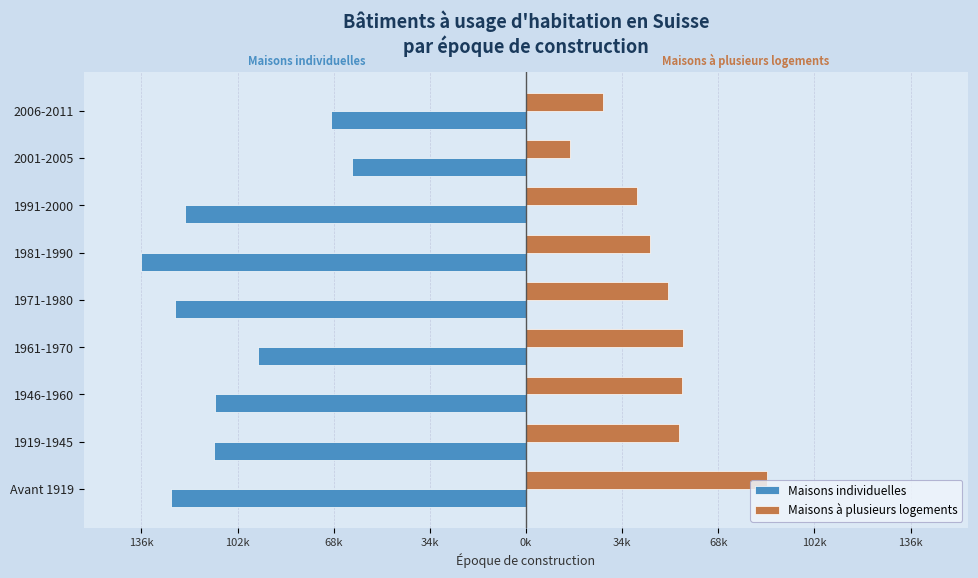

What are all the series names shown in the legend?

Maisons individuelles, Maisons à plusieurs logements